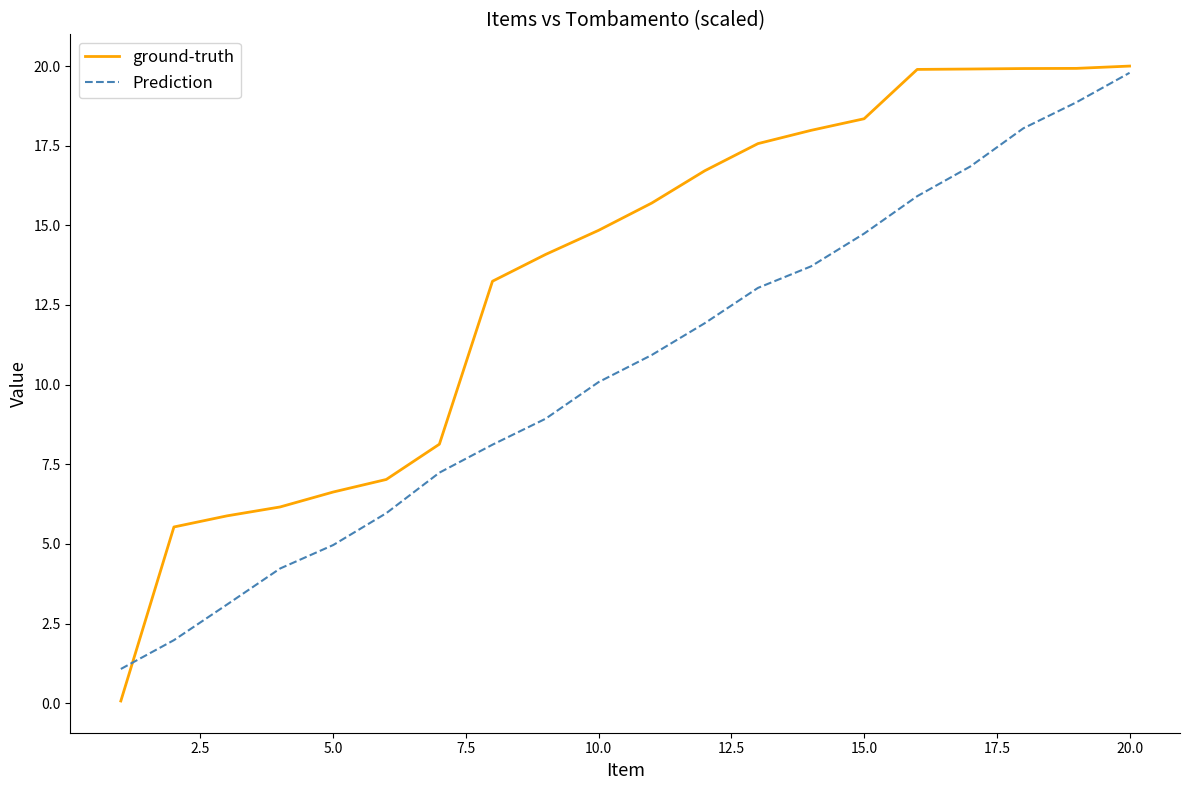

Which series has the widest spread of values?

ground-truth